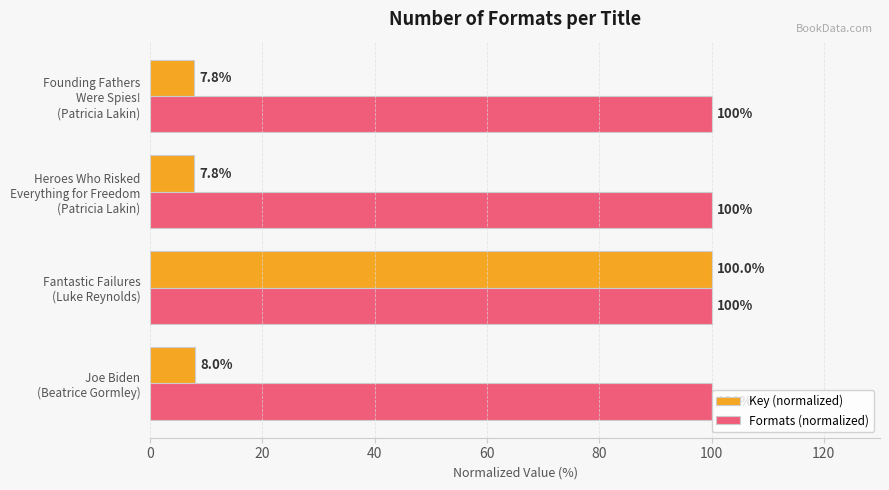

What is the sum of all Formats (normalized) values?

400.0